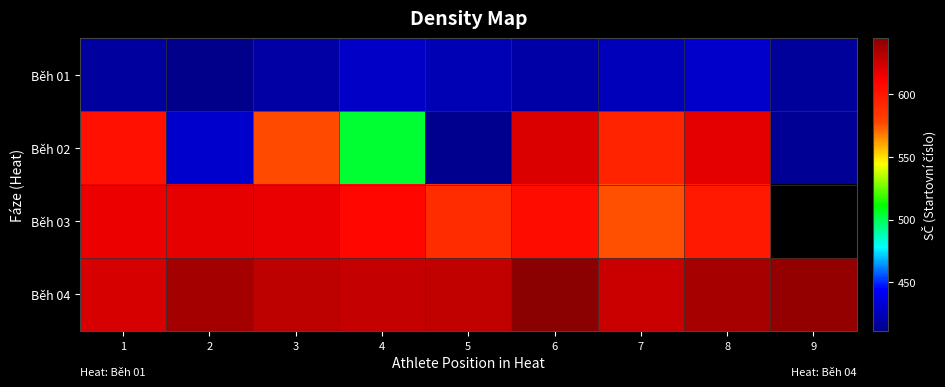

Which has a higher value, 7 or 6?

7